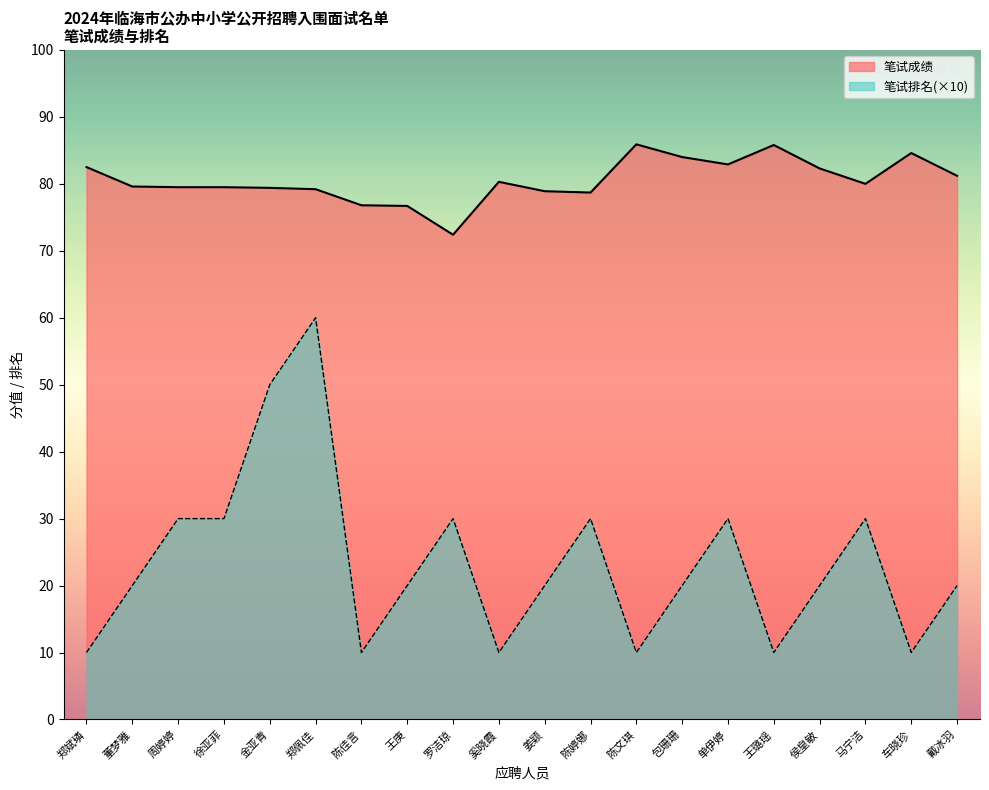

Reading left to right, extract all data points from this chart.

笔试成绩: 郑斌璘=82.5	董梦雅=79.6	周婷婷=79.5	徐亚菲=79.5	金亚青=79.4	郑佩佳=79.2	陈佳言=76.8	王庚=76.7	罗洁琼=72.4	奚晓霞=80.3	姜颖=78.9	陈婷娜=78.7	陈文琪=85.9	包珊珊=84.0	单伊婷=82.9	王璐瑶=85.8	侯皇敏=82.3	马宁洁=80.0	车晓珍=84.6	戴冰羽=81.2
笔试排名: 郑斌璘=10.0	董梦雅=20.0	周婷婷=30.0	徐亚菲=30.0	金亚青=50.0	郑佩佳=60.0	陈佳言=10.0	王庚=20.0	罗洁琼=30.0	奚晓霞=10.0	姜颖=20.0	陈婷娜=30.0	陈文琪=10.0	包珊珊=20.0	单伊婷=30.0	王璐瑶=10.0	侯皇敏=20.0	马宁洁=30.0	车晓珍=10.0	戴冰羽=20.0